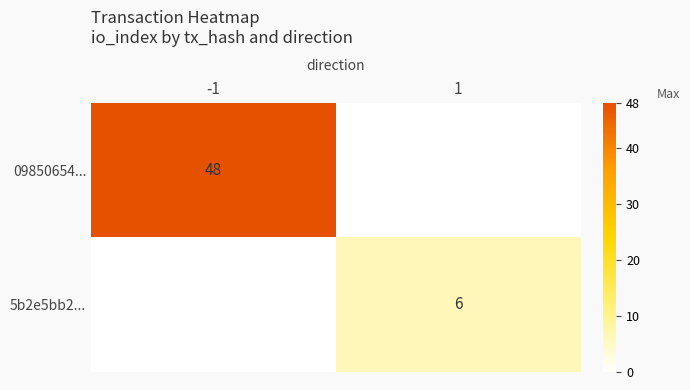

Is it true that 5b2e5bb2... equals 3 at -1?

False